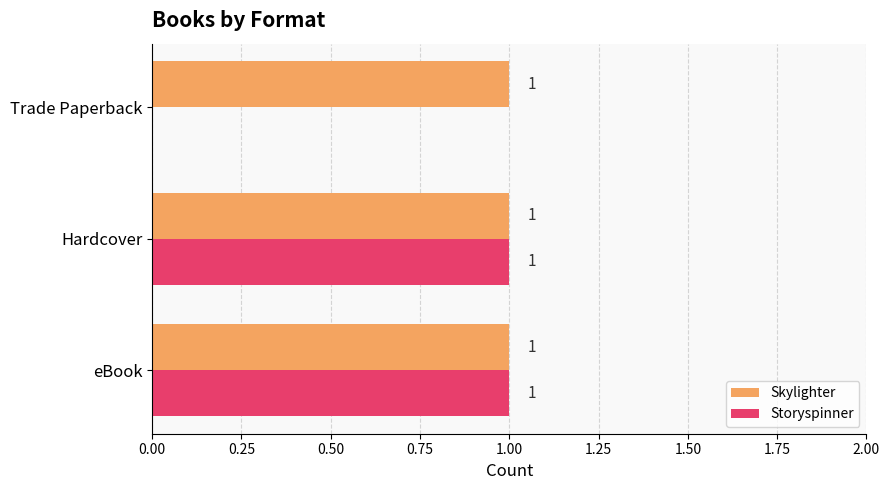

Which series has the largest total across all categories?

Skylighter